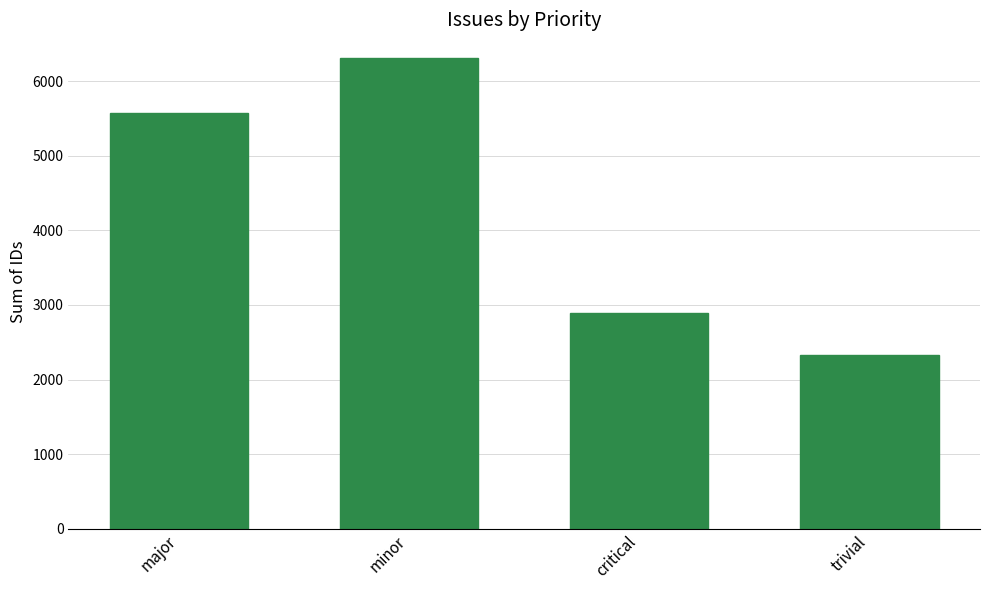

What is the sum of all values?

17095